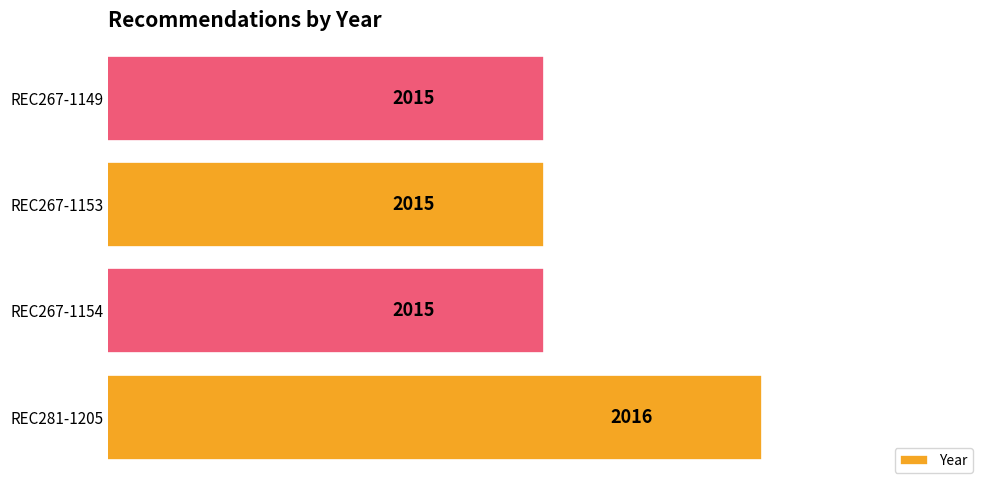

True or false: the data shows 2015 at REC267-1153.

True